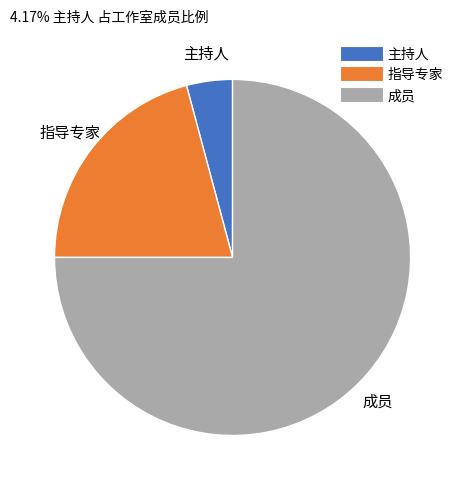

The 成员 slice represents 75% of the pie. True or false?

True